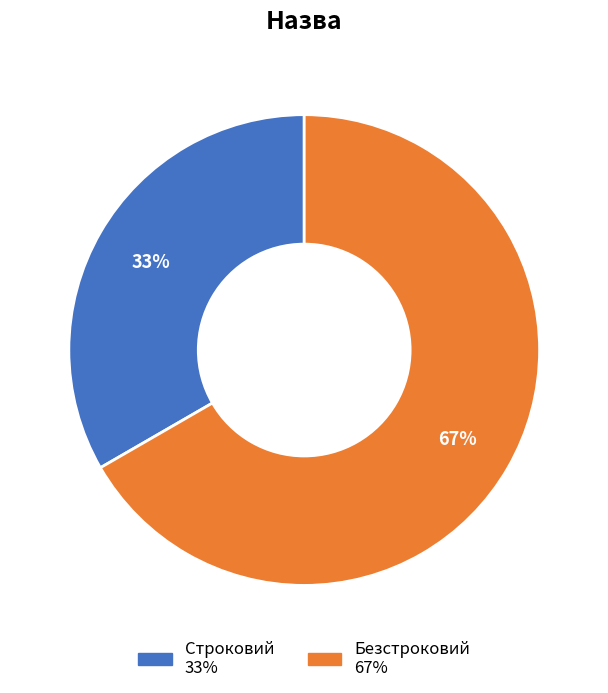

Rank the categories by value from lowest to highest.

Строковий, Безстроковий